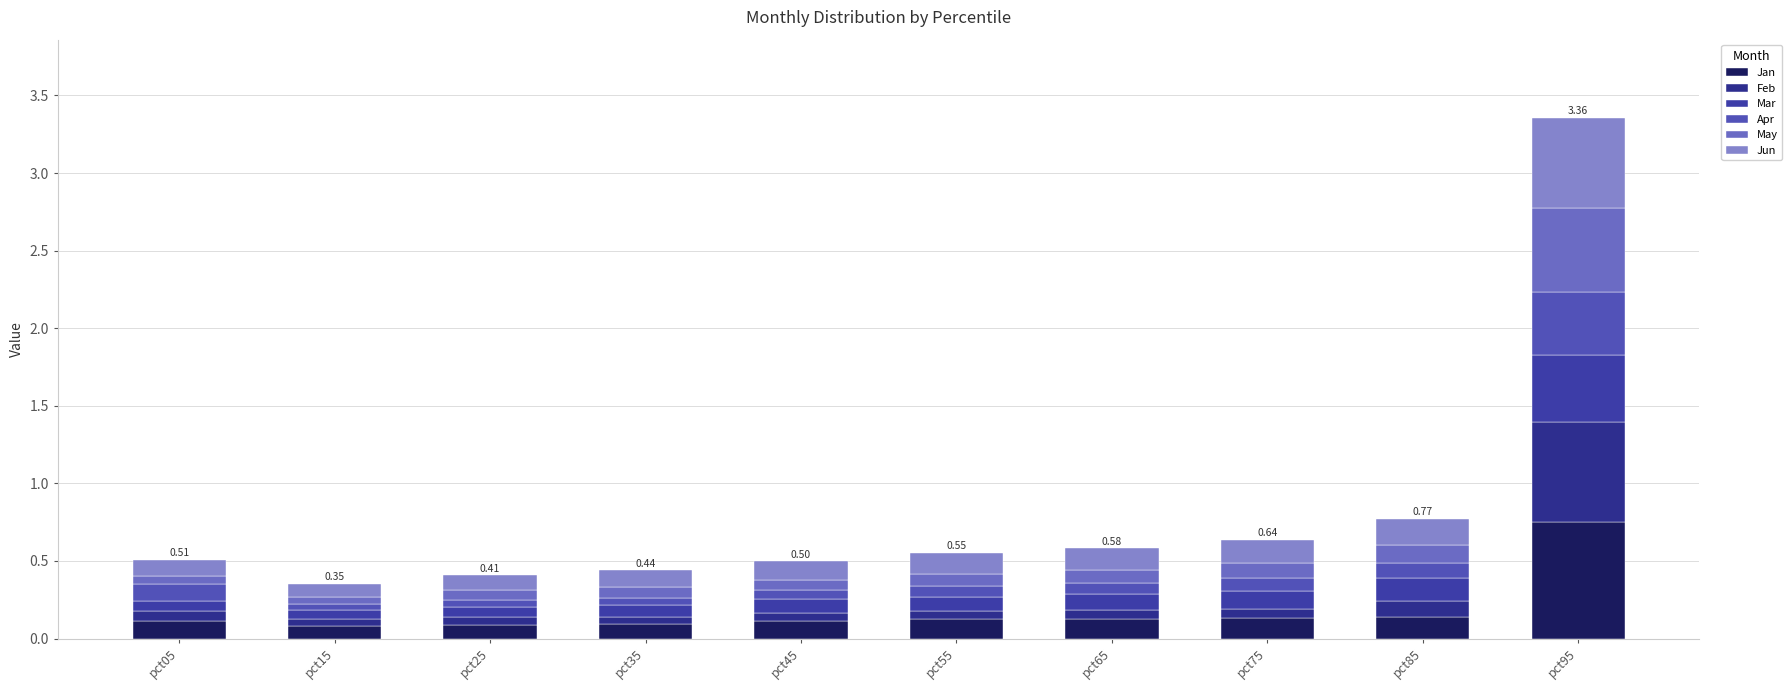

Are the bars horizontal?

No